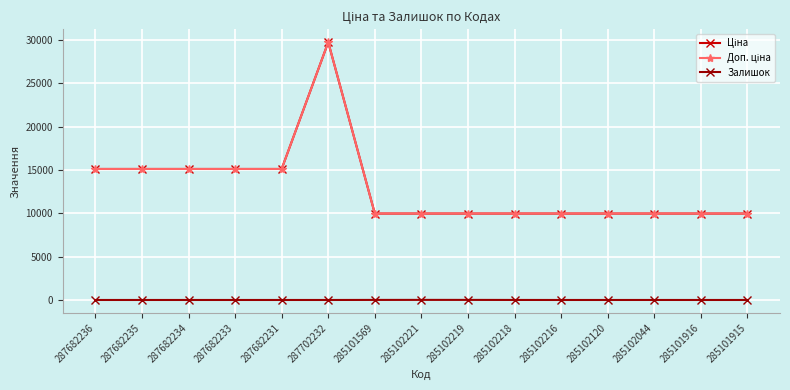

Reading left to right, transcribe all the data shown in this chart.

Ціна: 15120.0	15120.0	15120.0	15120.0	15120.0	29747.2	9975.0	9975.0	9975.0	9975.0	9975.0	9975.0	9975.0	9975.0	9975.0
Доп. ціна: 15120.0	15120.0	15120.0	15120.0	15120.0	29747.2	9975.0	9975.0	9975.0	9975.0	9975.0	9975.0	9975.0	9975.0	9975.0
Залишок: 0.0	0.0	0.0	0.0	0.0	0.0	7.0	11.0	9.0	3.0	0.0	0.0	1.0	0.0	0.0